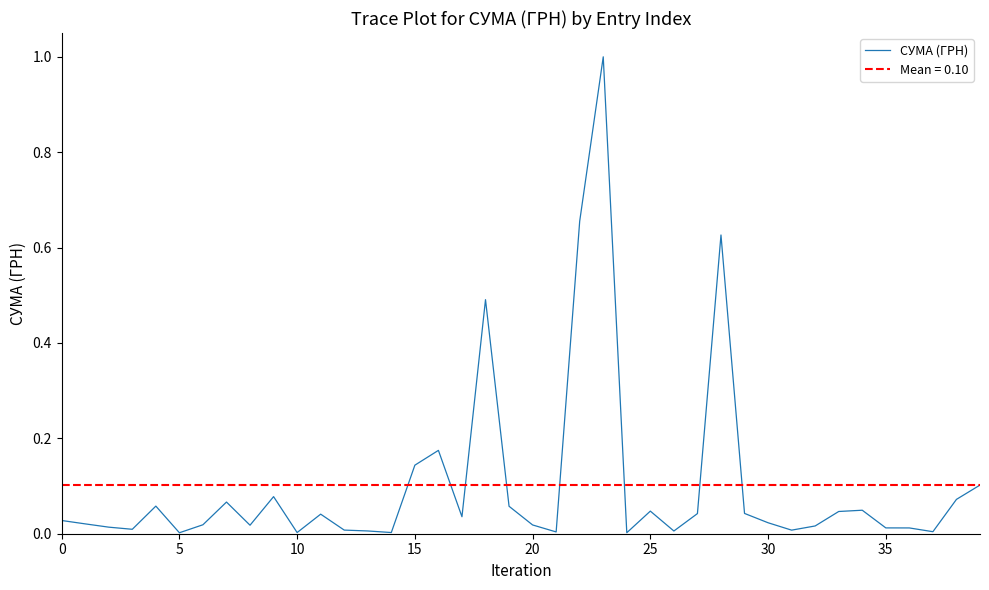

Reading left to right, list all the values displayed in this chart.

0.0	0.0	0.0	0.0	0.1	0.0	0.0	0.1	0.0	0.1	0.0	0.0	0.0	0.0	0.0	0.1	0.2	0.0	0.5	0.1	0.0	0.0	0.7	1.0	0.0	0.0	0.0	0.0	0.6	0.0	0.0	0.0	0.0	0.0	0.0	0.0	0.0	0.0	0.1	0.1